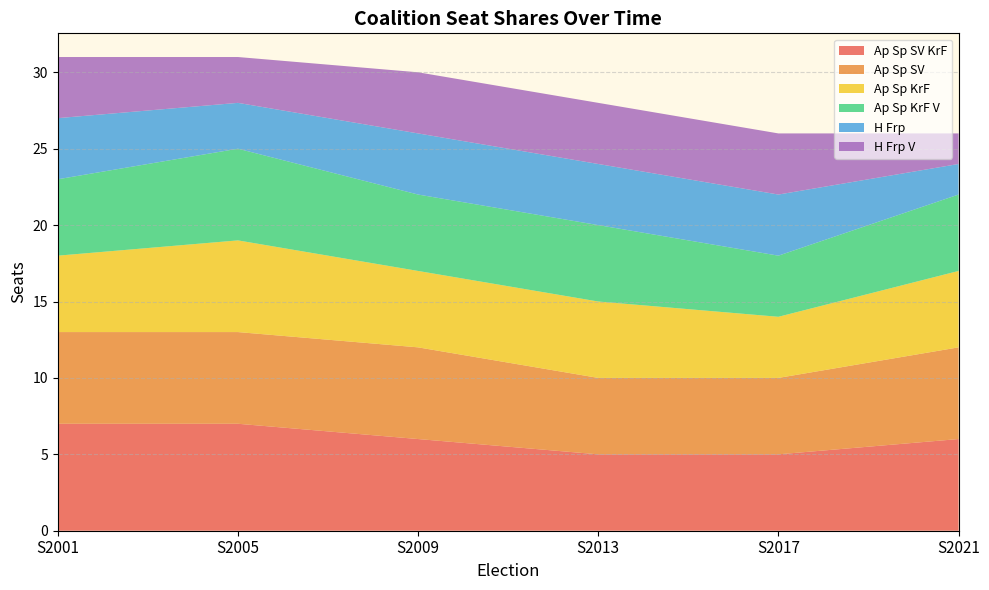

Reading left to right, what are all the values shown in this chart?

Ap Sp SV KrF: 7	7	6	5	5	6
Ap Sp SV: 6	6	6	5	5	6
Ap Sp KrF: 5	6	5	5	4	5
Ap Sp KrF V: 5	6	5	5	4	5
H Frp: 4	3	4	4	4	2
H Frp V: 4	3	4	4	4	2